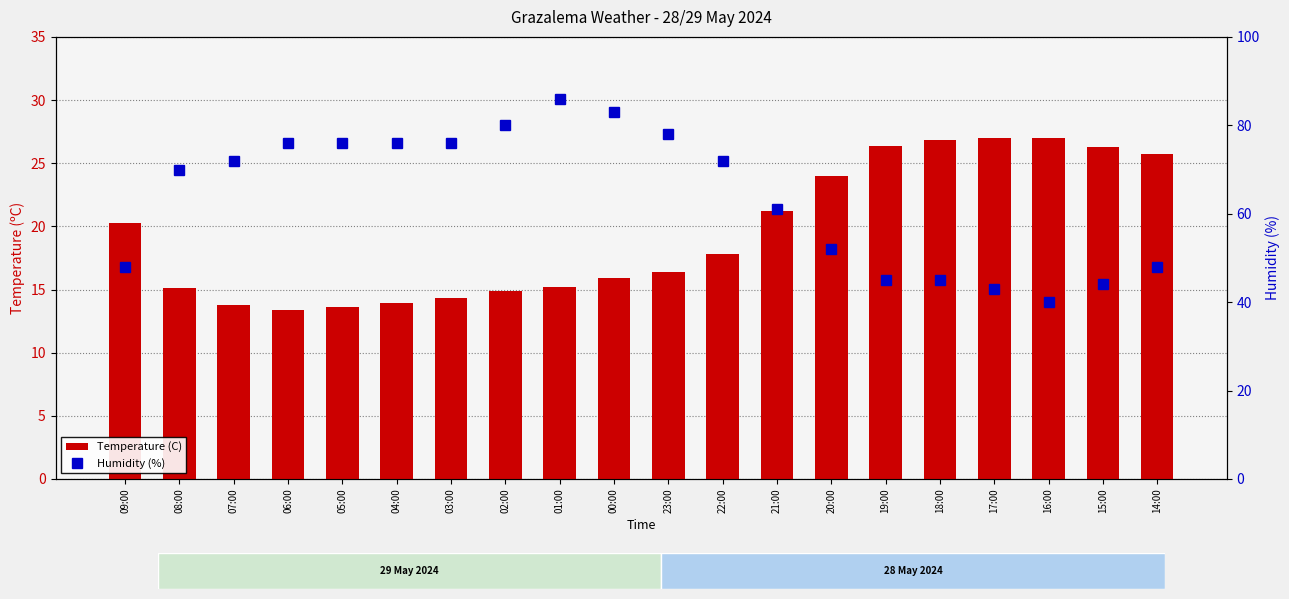

Is it true that Temperature (C) equals 23.7 at 07:00?

False